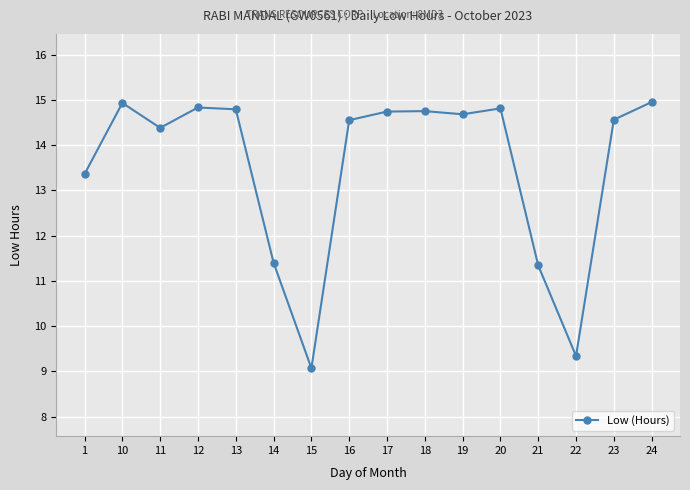

Where does the data first go above 14?

10